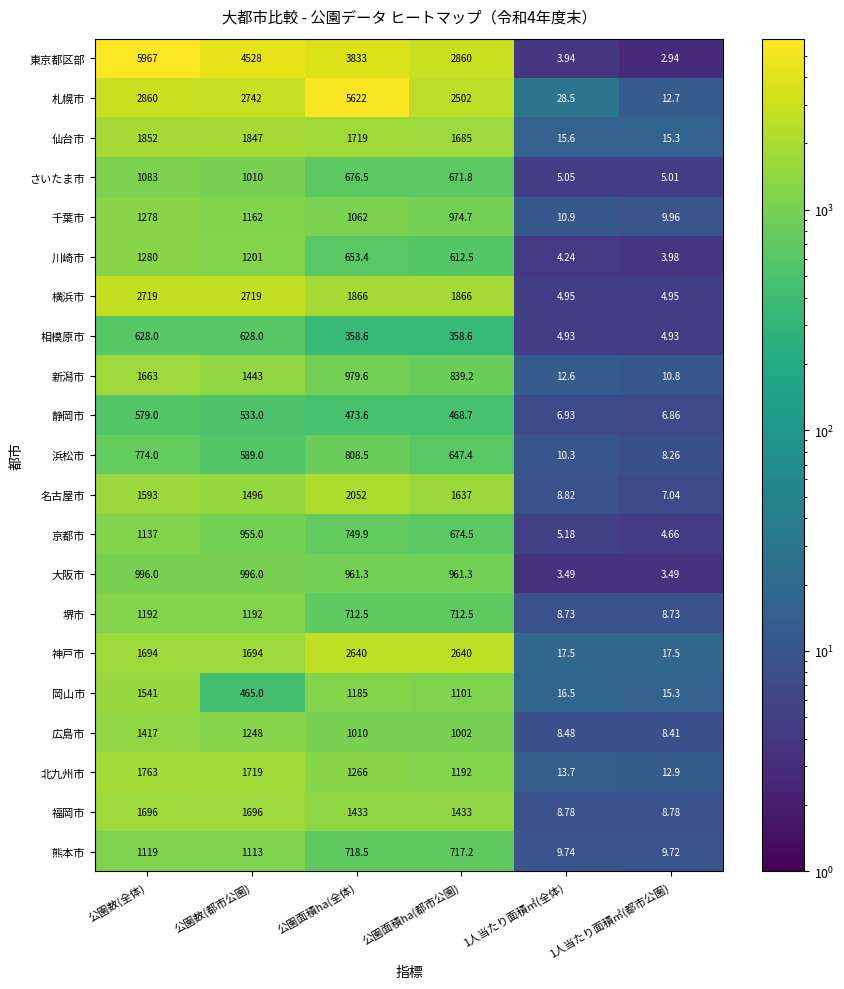

What is the total value across all series at 公園面積ha(全体)?

30780.4